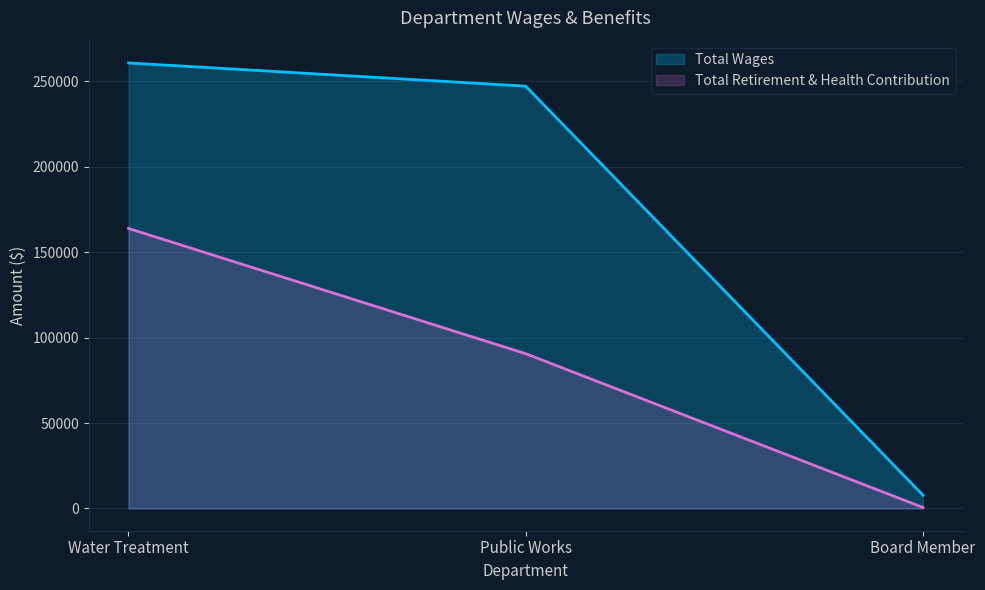

At which category is the sum across all series the highest?

Water Treatment